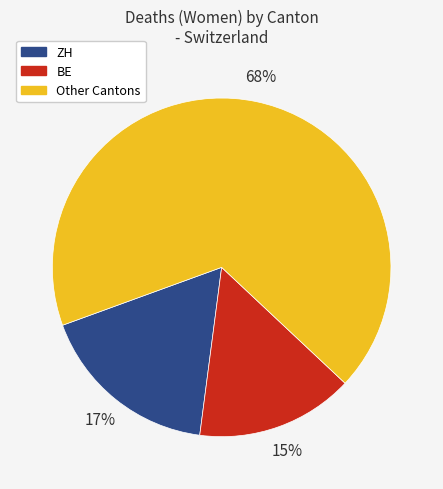

Rank the categories by value from highest to lowest.

Other Cantons, ZH, BE